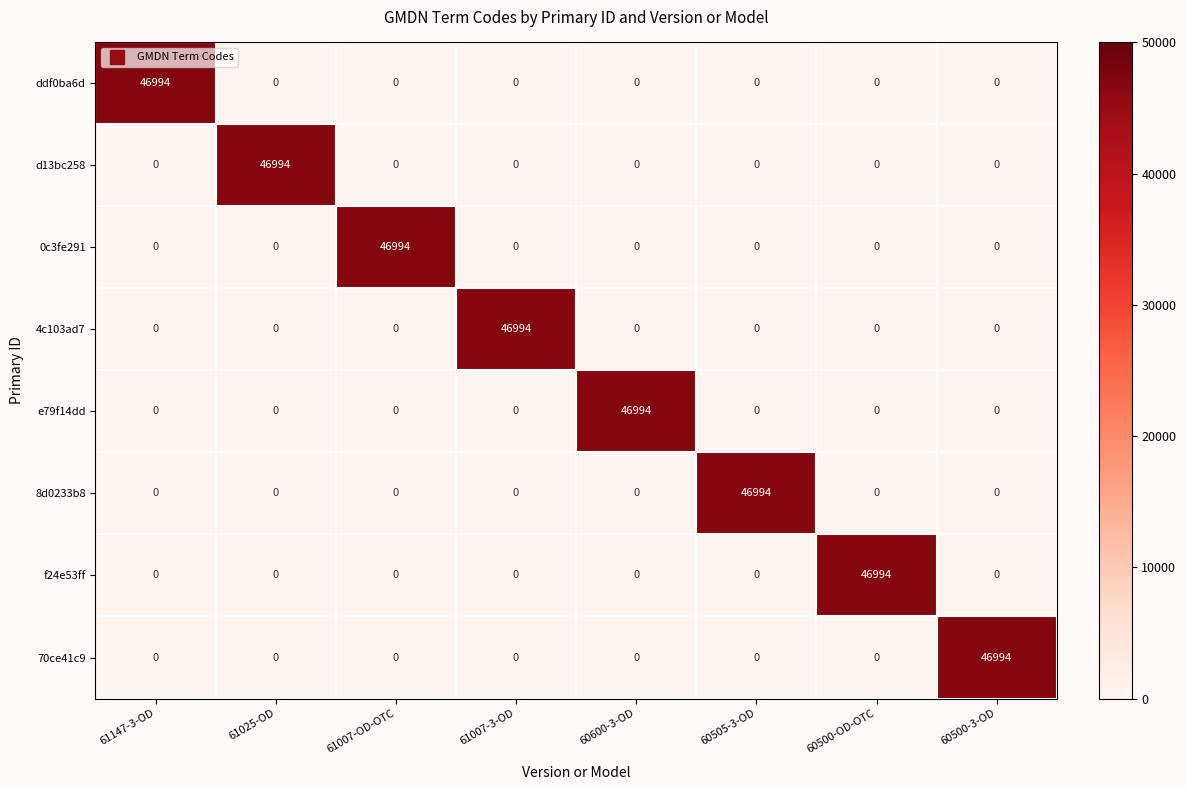

What is the difference between the highest and lowest values at 60505-3-OD?

46994